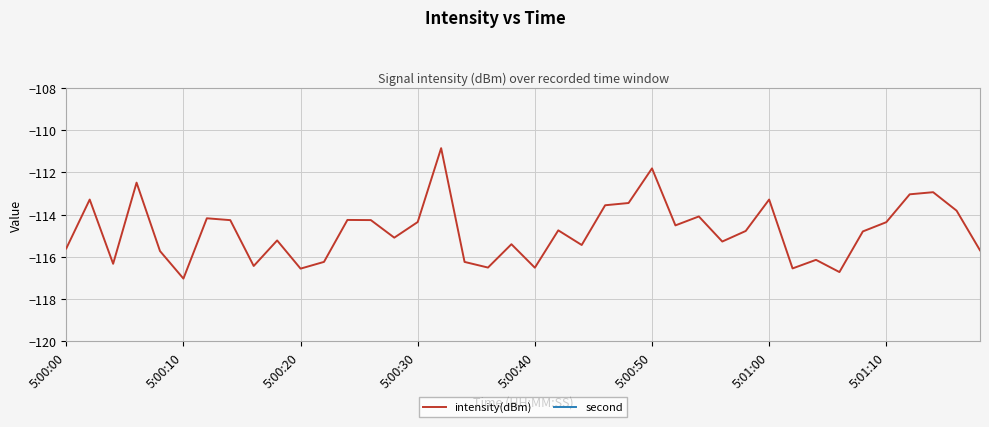

What is the maximum value for intensity(dBm)?

-110.9